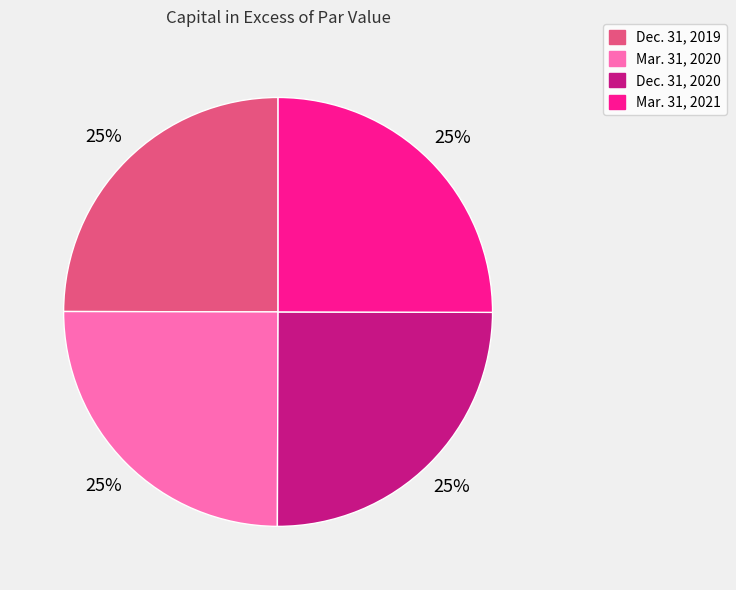

How many segments does this pie chart have?

4